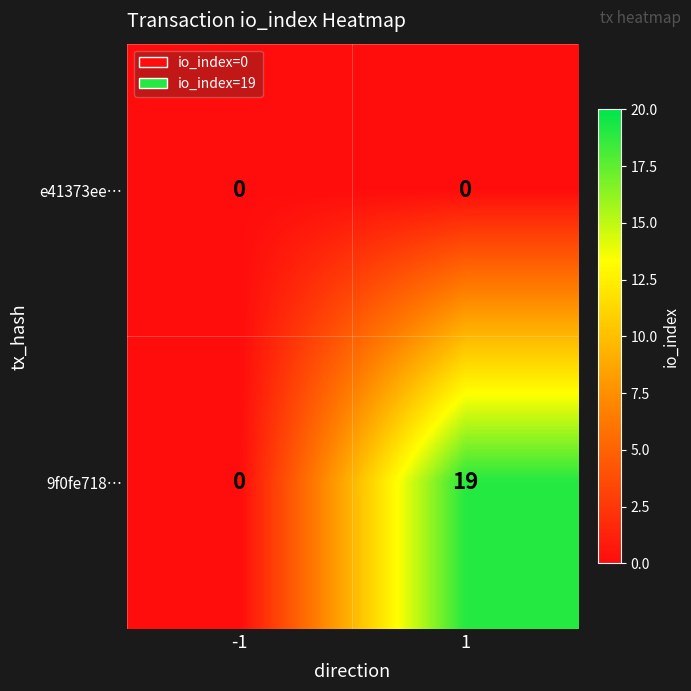

Which series has the largest total across all categories?

9f0fe718…